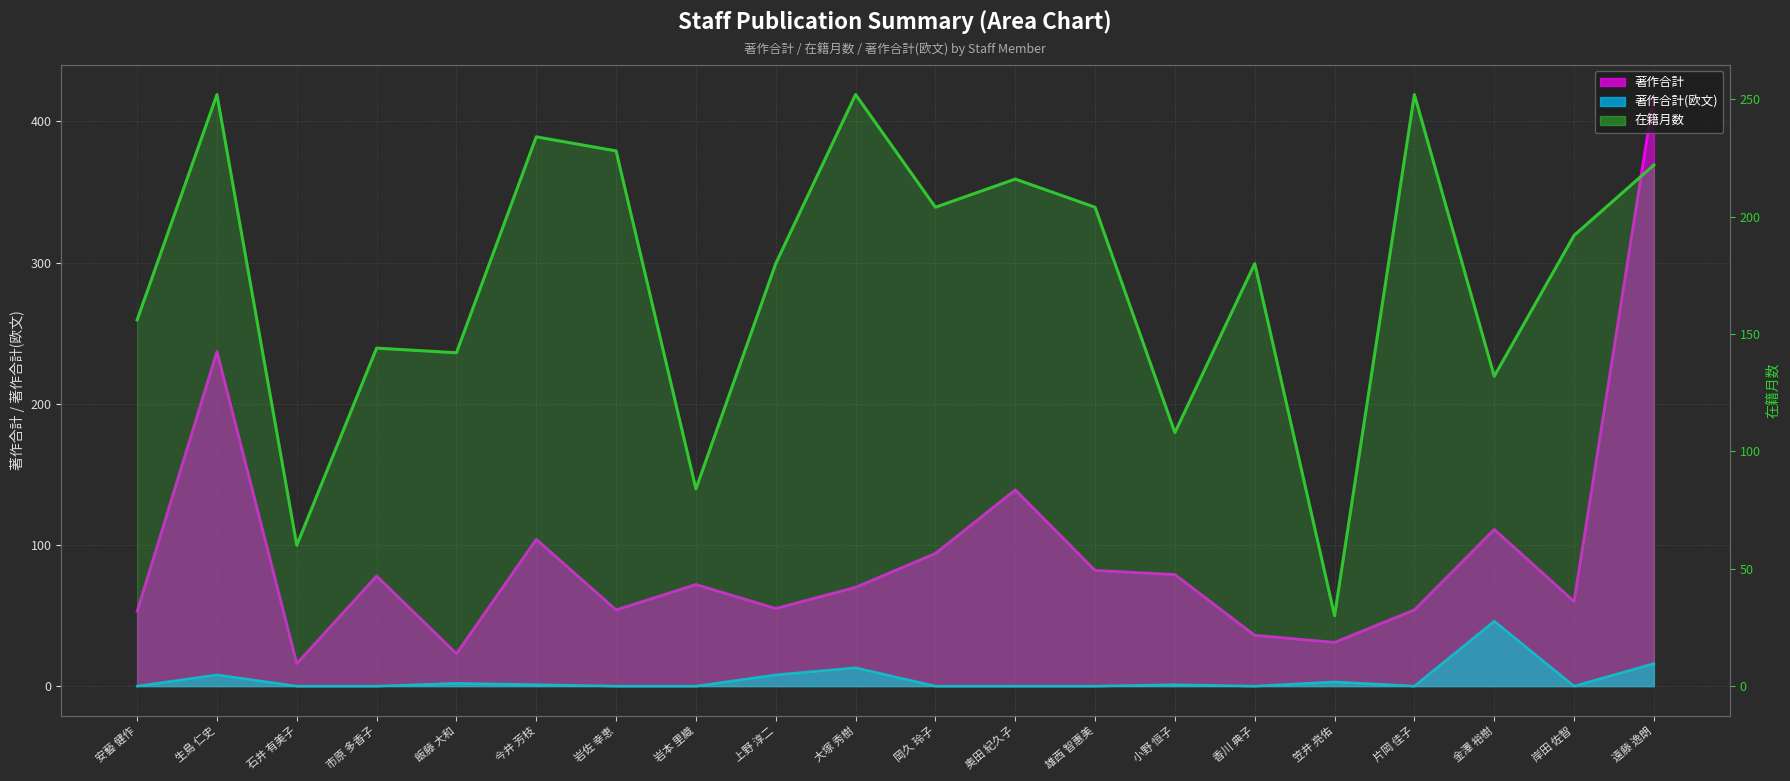

At which label does 在籍月数 (line) reach its minimum?

笠井 亮佑